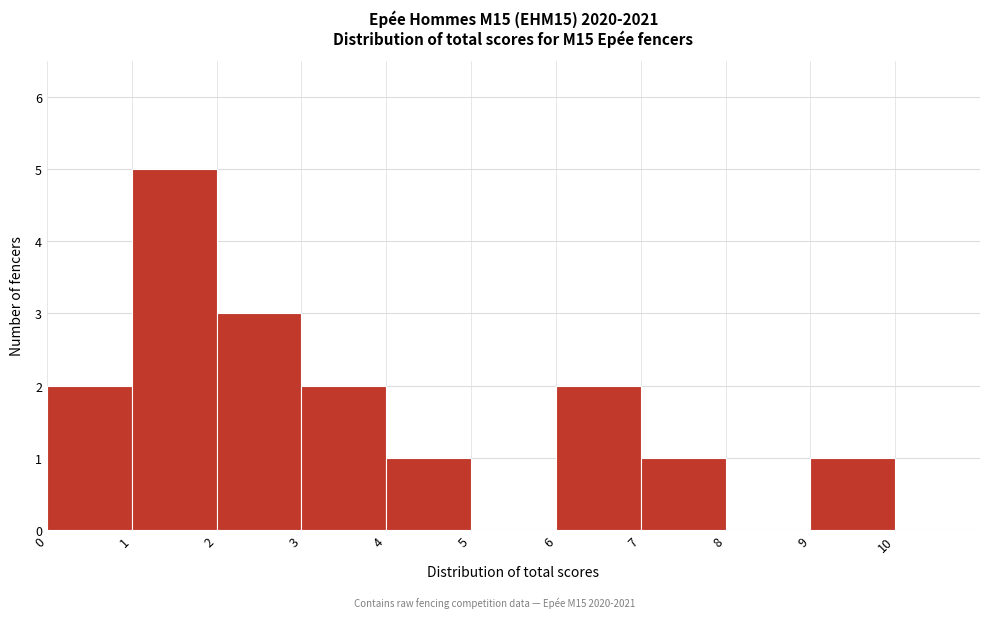

Reading left to right, list every bar in this chart as the range it spans on the x-axis followed by its height. The values are not printed on the chart, so give them approximately, as read against the axis.

0 to 1: 2
1 to 2: 5
2 to 3: 3
3 to 4: 2
4 to 5: 1
5 to 6: 0
6 to 7: 2
7 to 8: 1
8 to 9: 0
9 to 10: 1